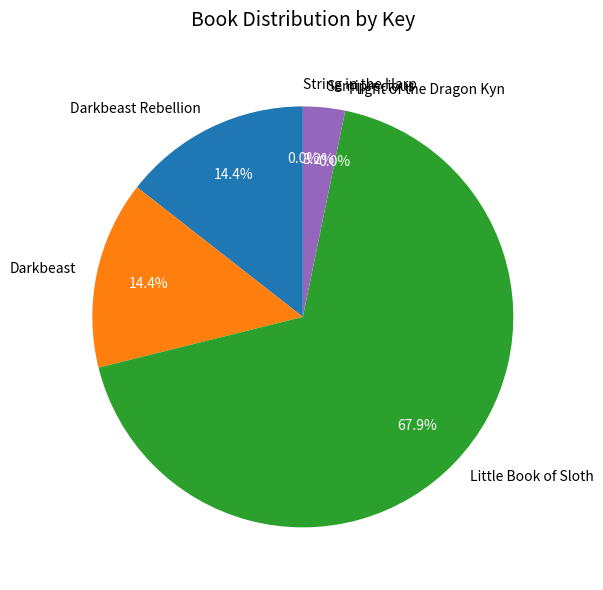

To the nearest percent, what percentage of the pie is Little Book of Sloth?

68%